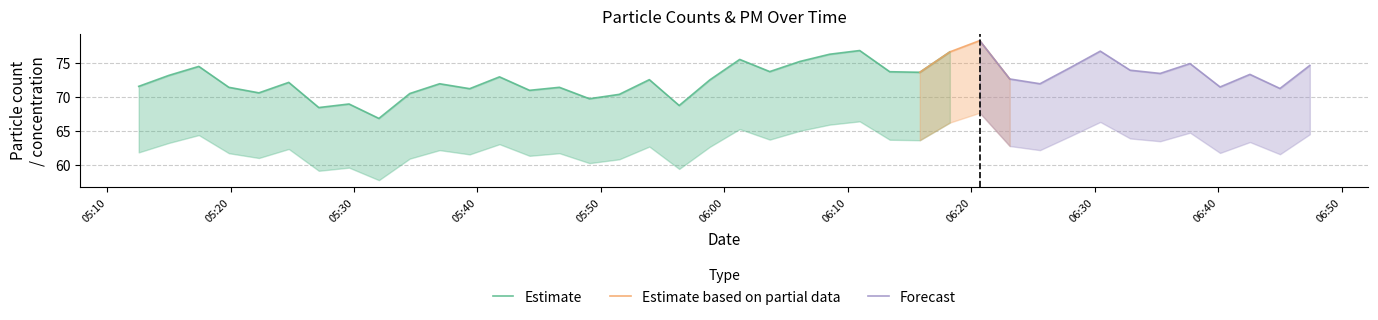

True or false: N10 has more than 1 points higher than both neighbors.

True